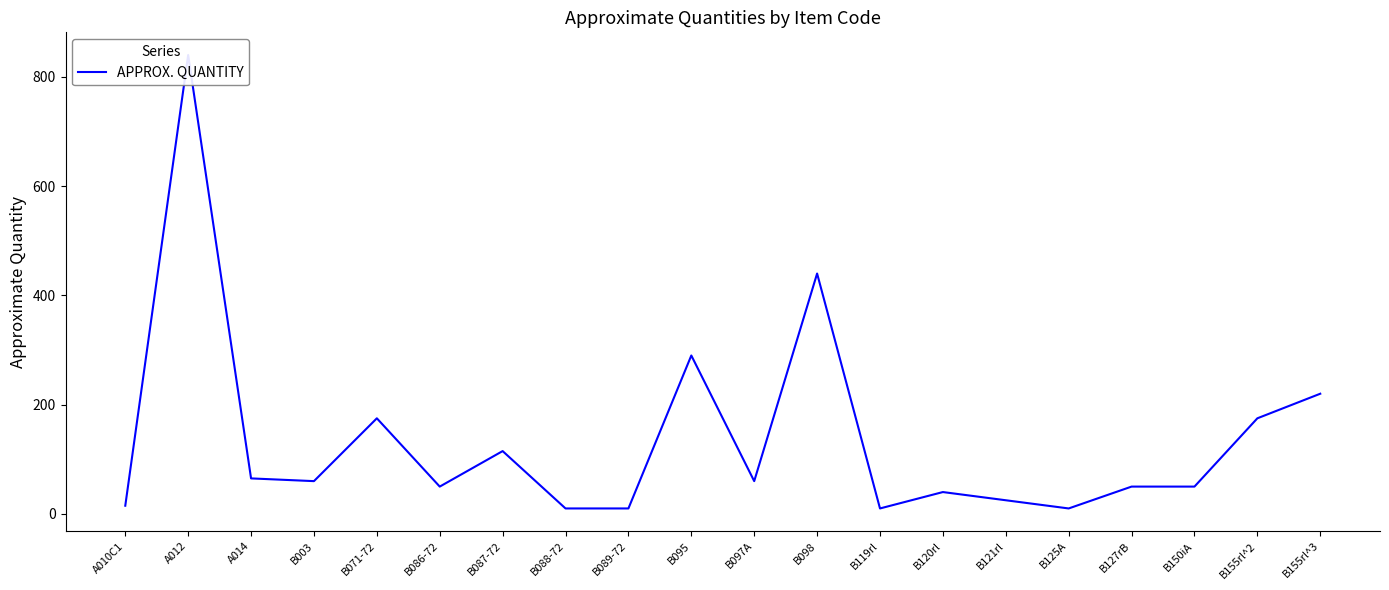

How many lines are shown in the chart?

1